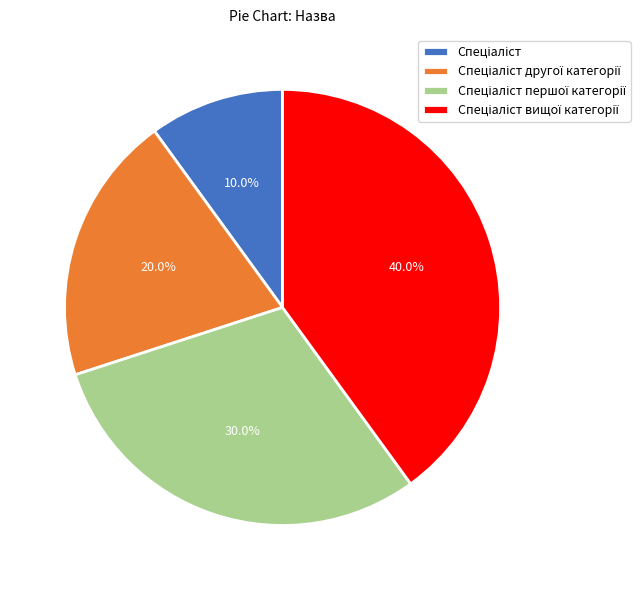

Does any single category account for the majority?

No